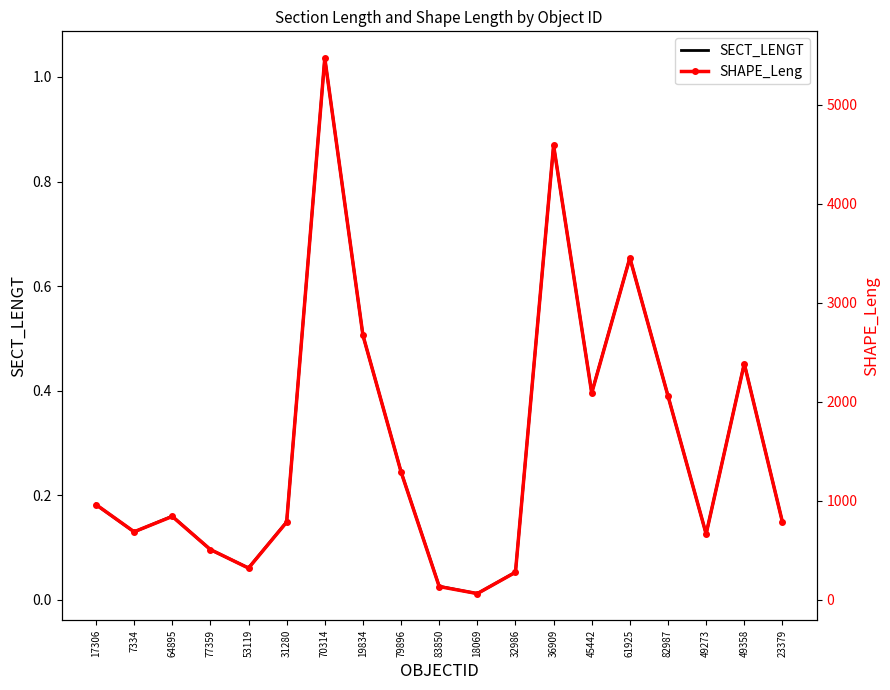

Reading left to right, what are all the values shown in this chart?

SECT_LENGT: 0.2	0.1	0.2	0.1	0.1	0.1	1.0	0.5	0.2	0.0	0.0	0.1	0.9	0.4	0.7	0.4	0.1	0.5	0.1
SHAPE_Leng: 962.9	688.3	842.9	509.2	321.6	785.7	5469.9	2672.6	1293.0	135.2	64.5	279.3	4589.9	2088.3	3453.0	2059.3	666.2	2384.7	787.5